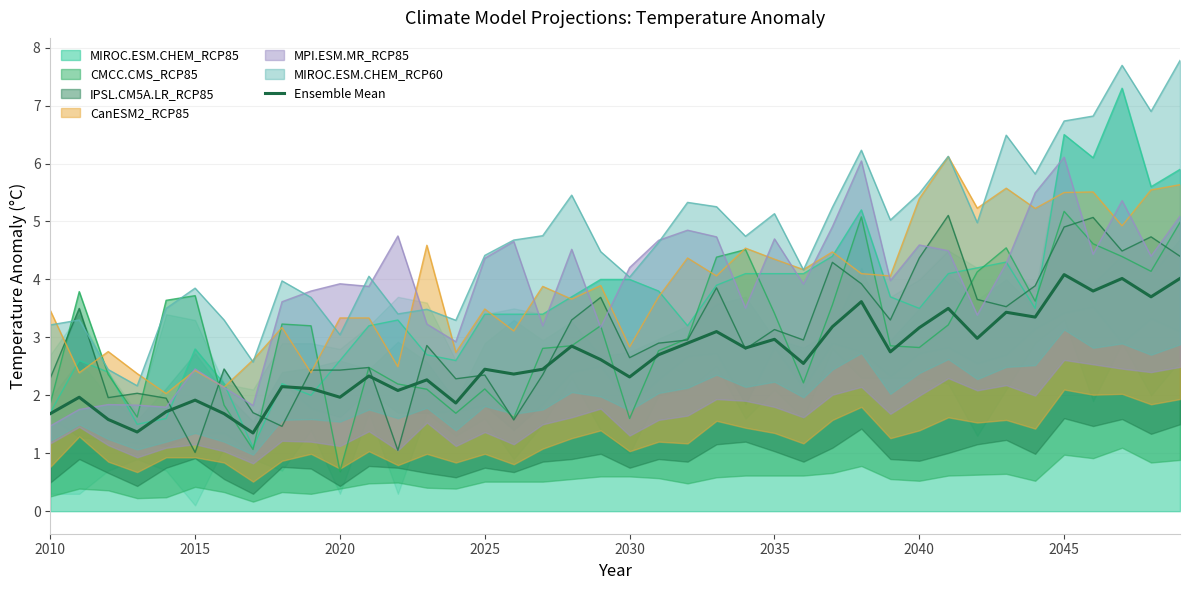

What is the difference between the maximum and minimum values?

2.7